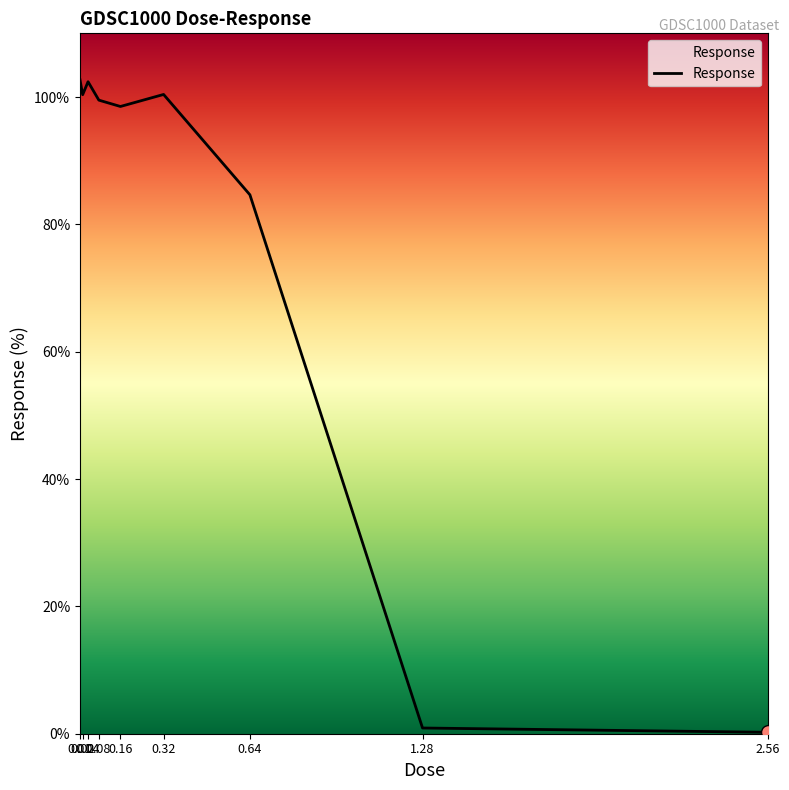

Where is the first local maximum?

0.04